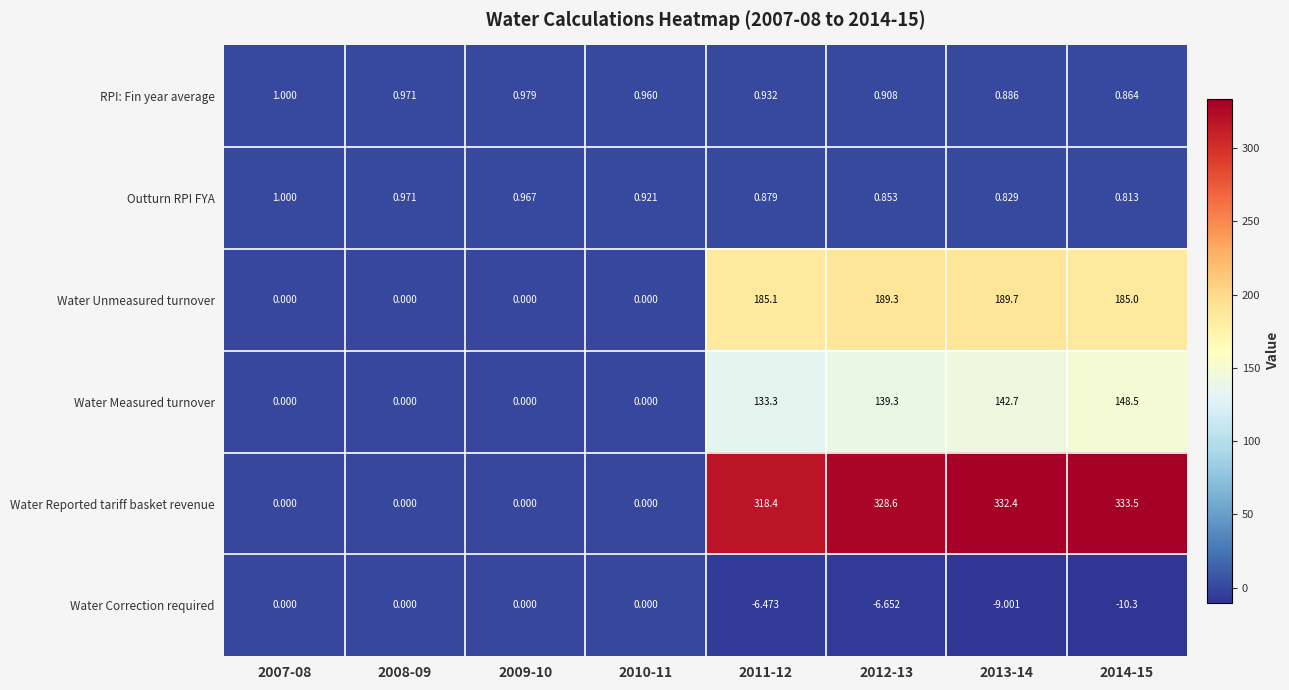

Which series changed the most between 2007-08 and 2012-13?

Water Reported tariff basket revenue